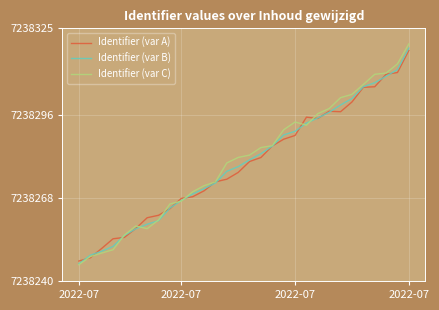

What is the average value of the Identifier (var A) series?

7238279.5